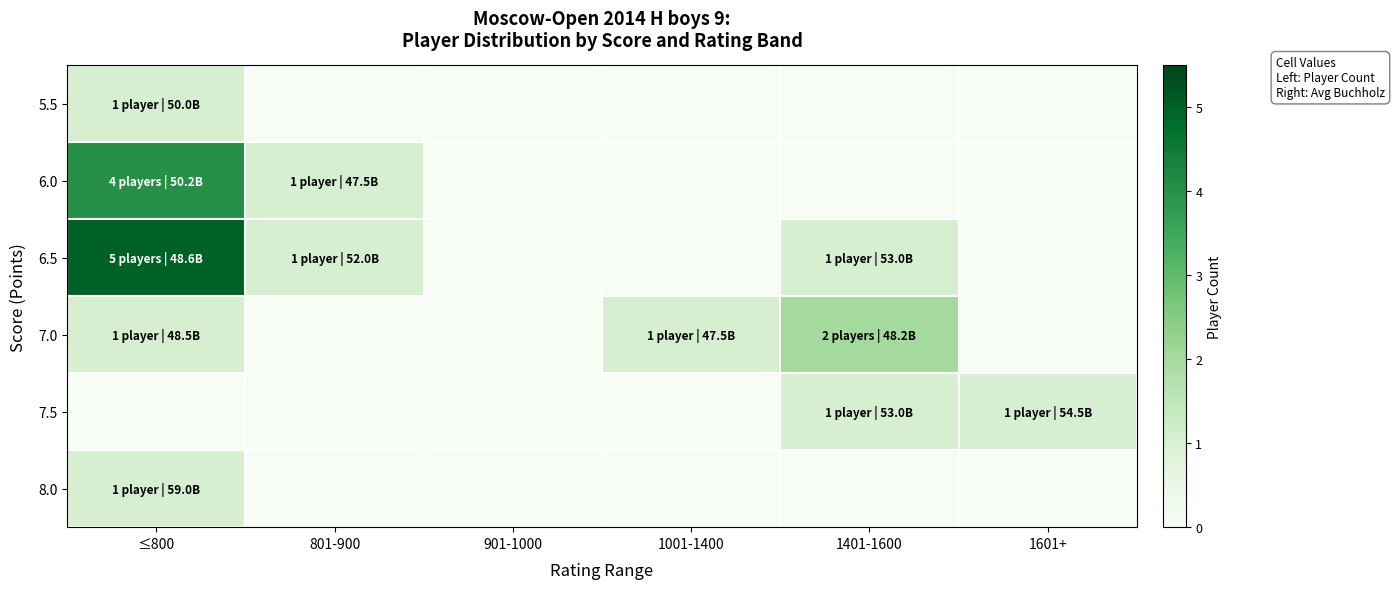

Which category has the highest value across all series?

≤800